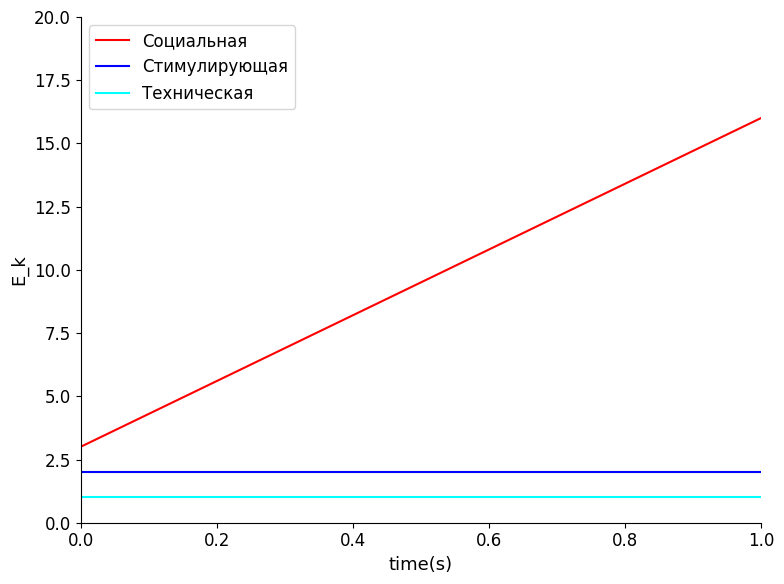

What is the maximum value for Социальная?

16